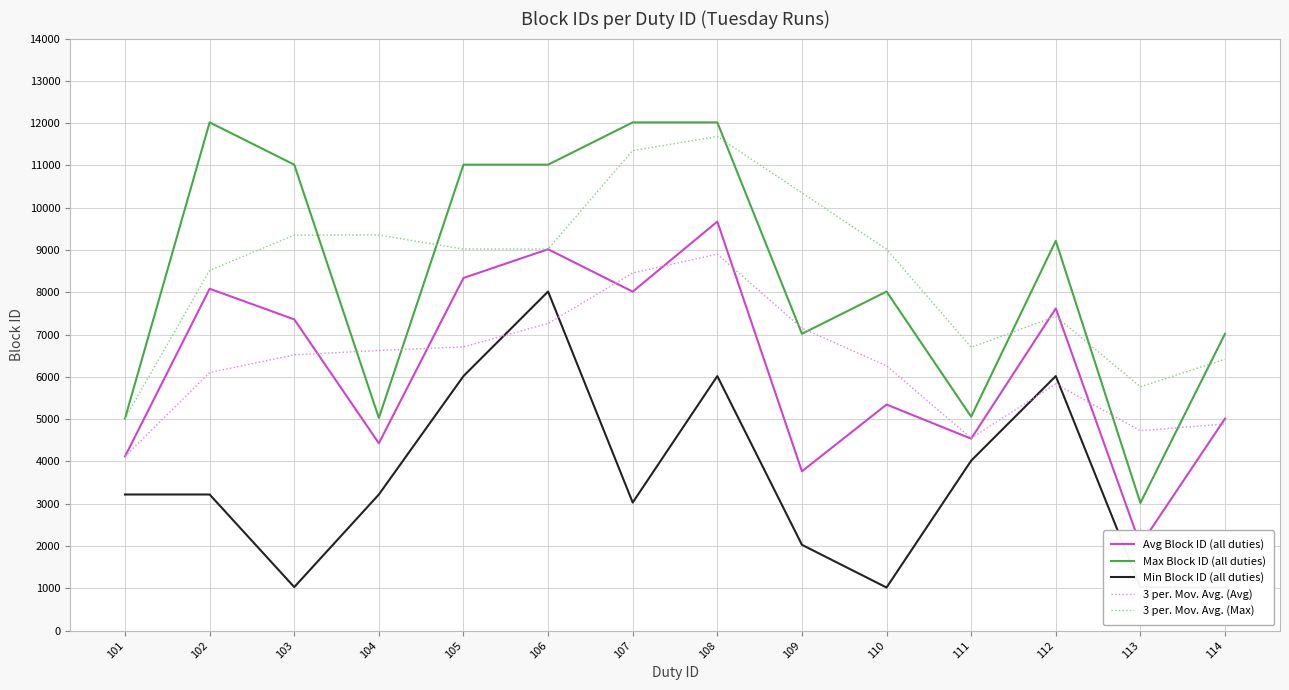

How many lines are shown in the chart?

5